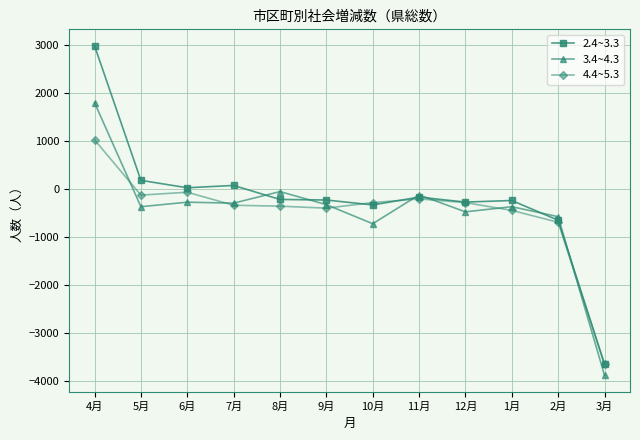

What is the label of the 2nd point from the left?

5月